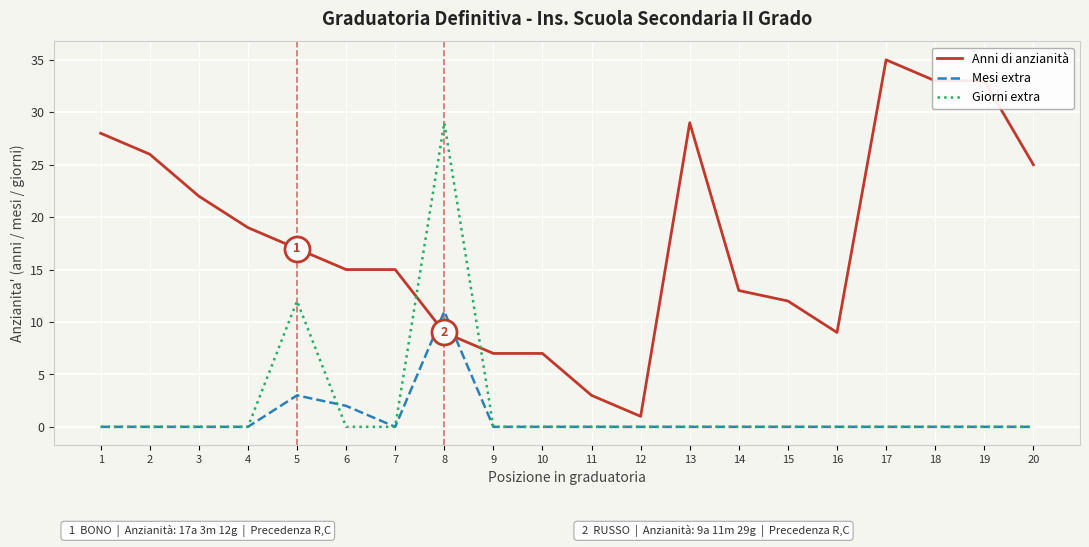

Which series has the largest range (max minus min)?

Anni di anzianità